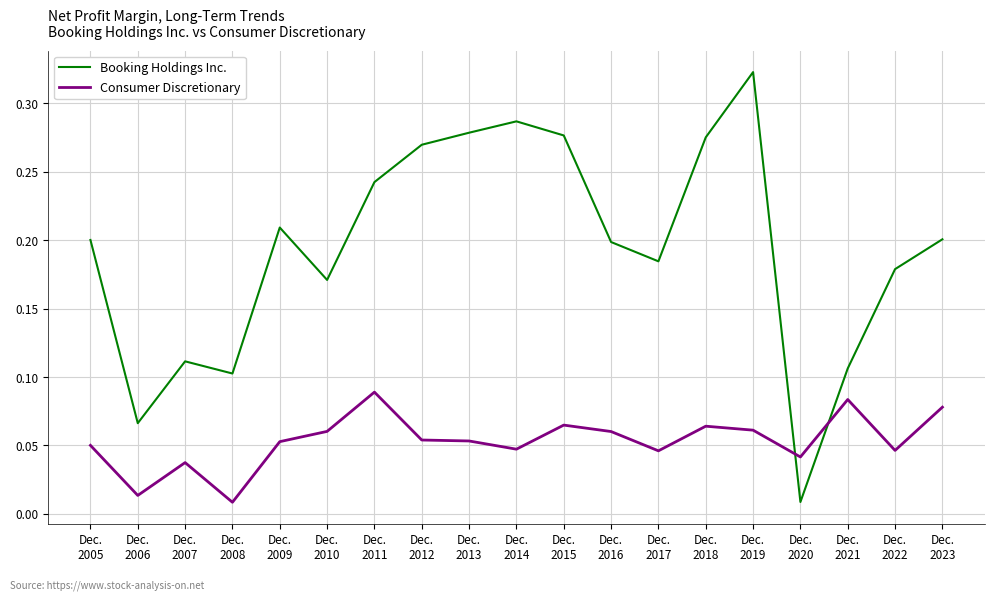

Rank the series by their average value, from highest to lowest.

Booking Holdings Inc., Consumer Discretionary